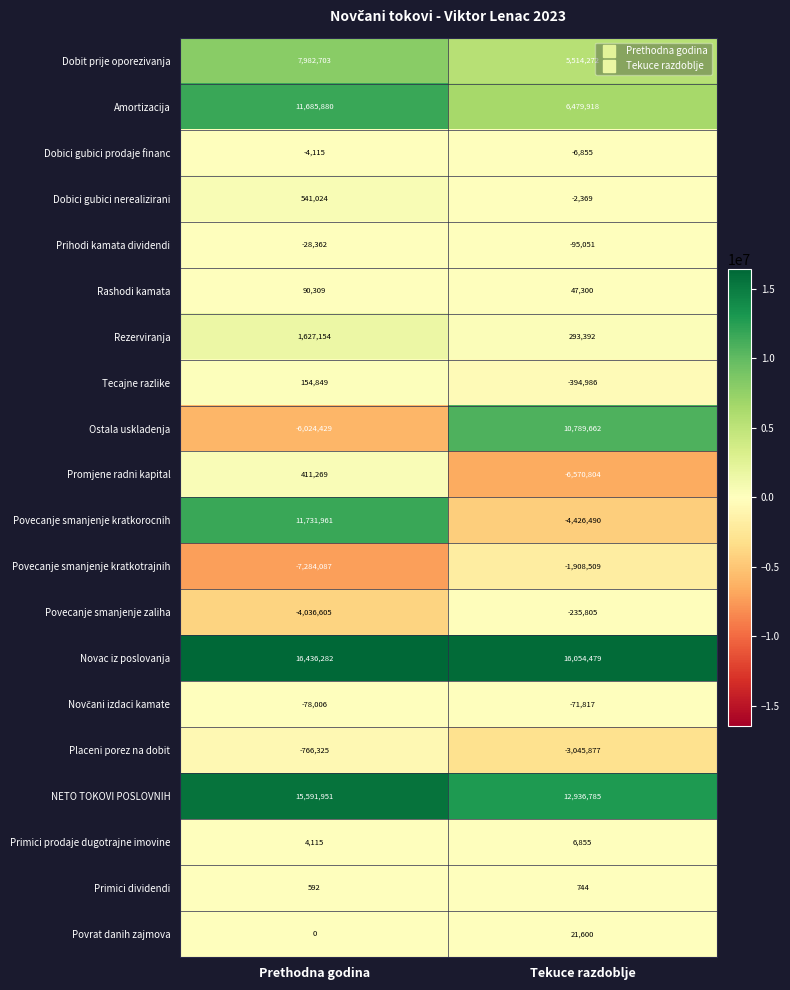

Count the number of data series in this chart.

20